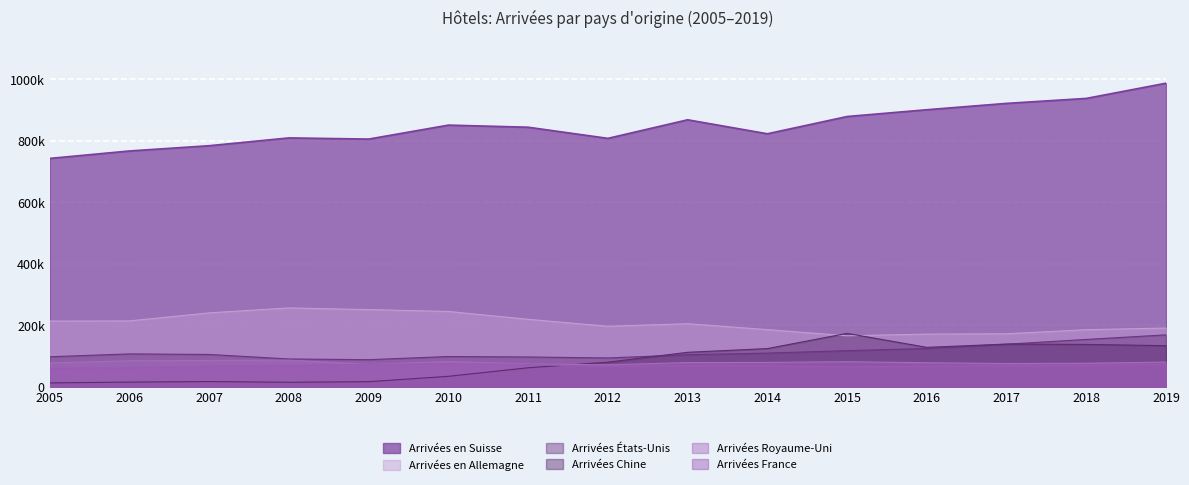

What is the total value across all series at 2007?

1299655